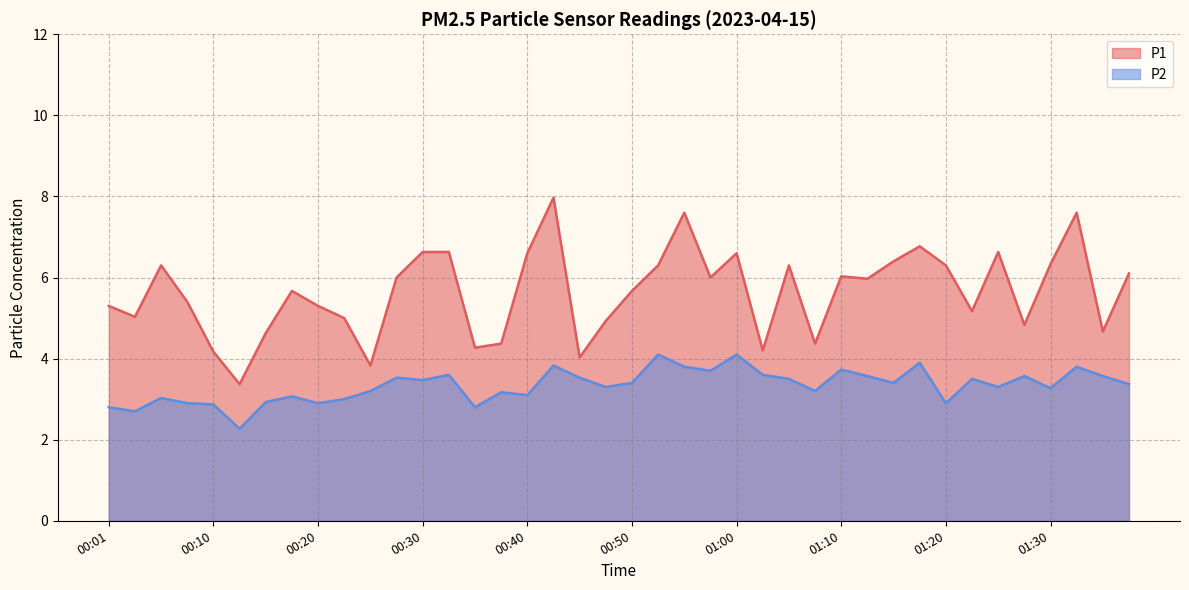

Which series has the largest total across all categories?

P1